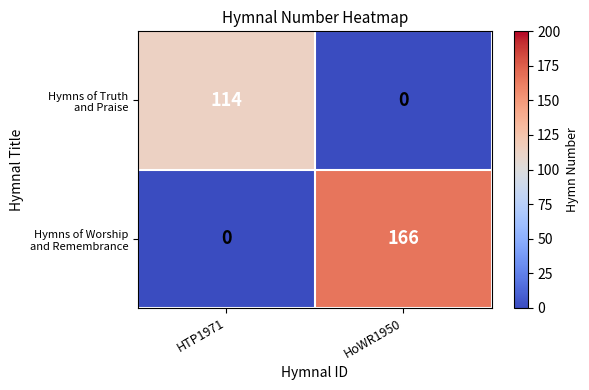

What is the spread (max minus min) of values at HTP1971?

114